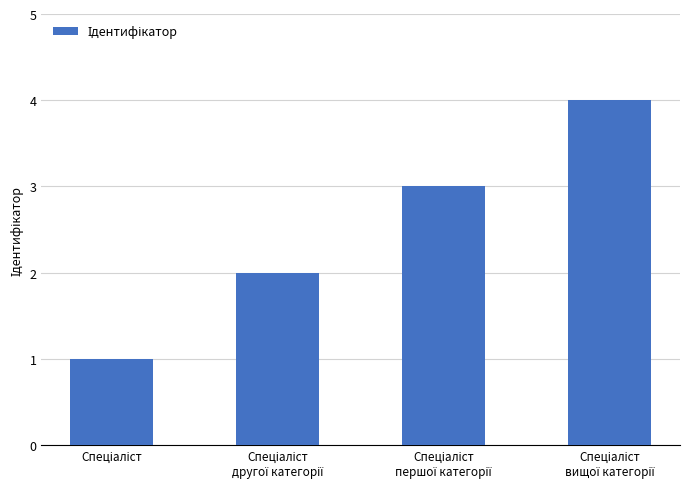

What is the sum of all values?

10